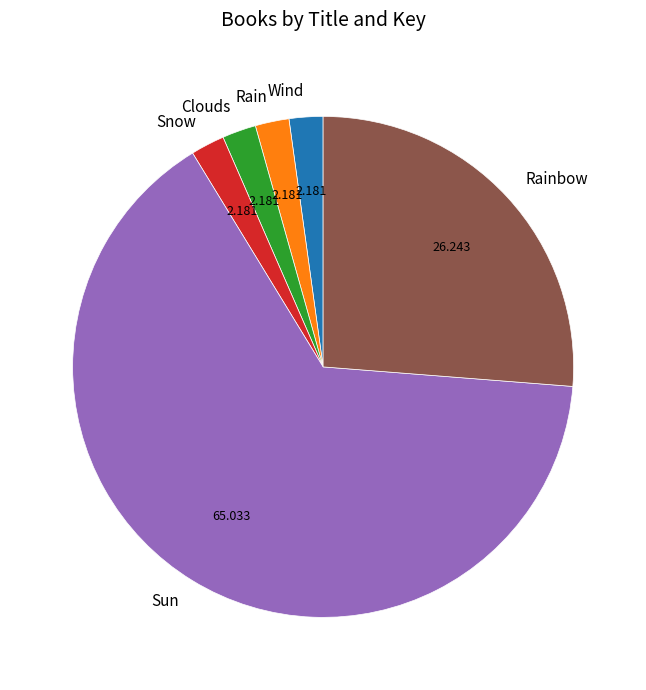

How many slices are in this pie chart?

6